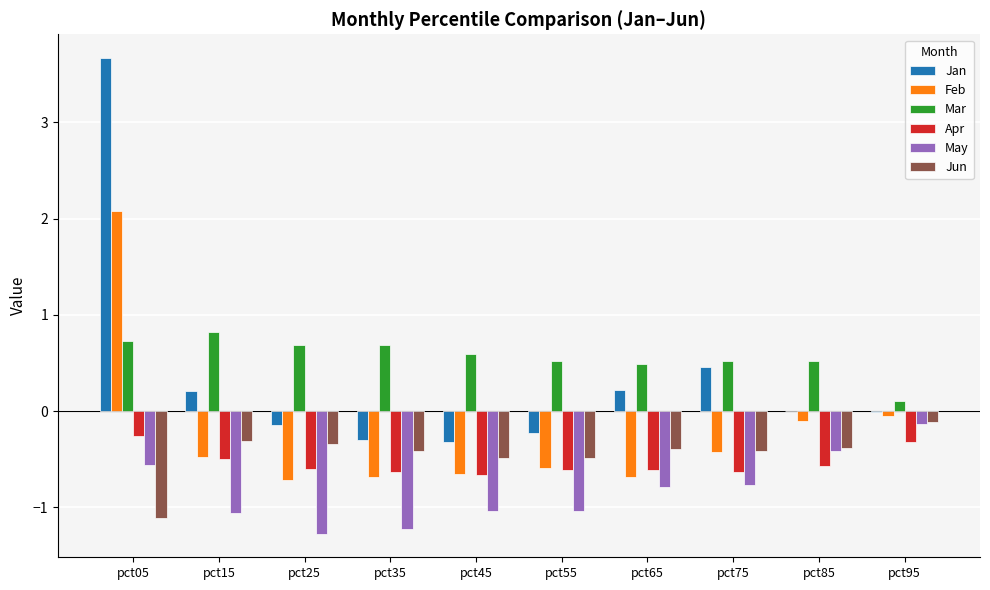

Which category has the highest value across all series?

pct05